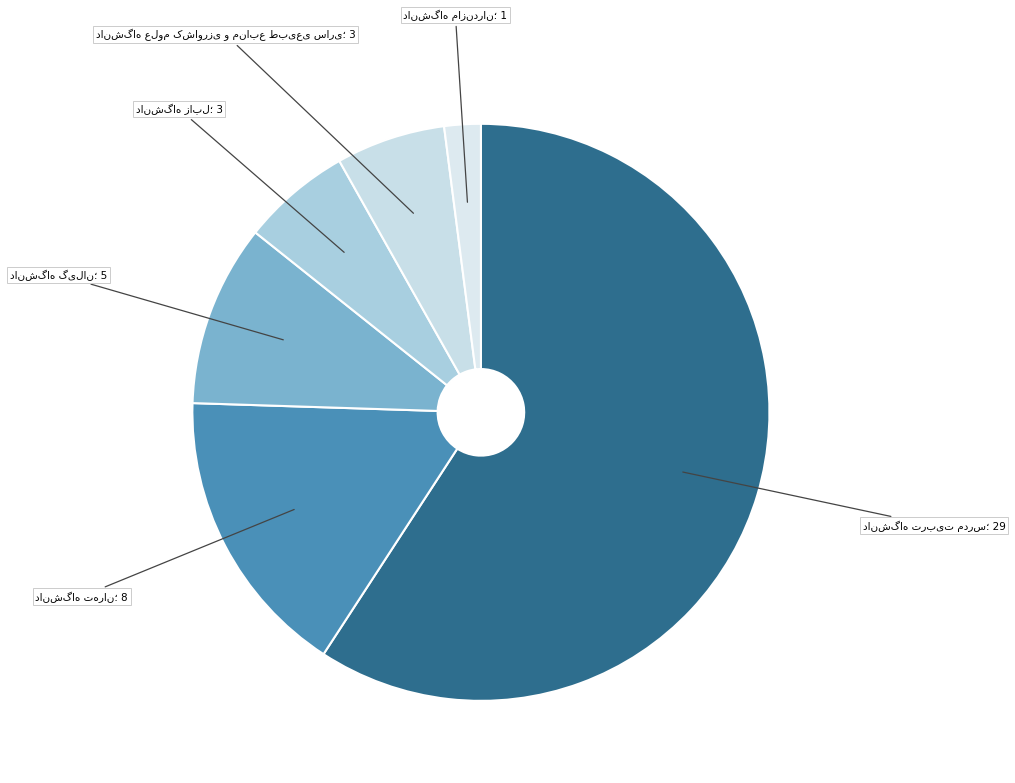

Approximately how many times larger is the value at دانشگاه علوم کشاورزی و منابع طبیعی ساری compared to دانشگاه مازندران?

3.0